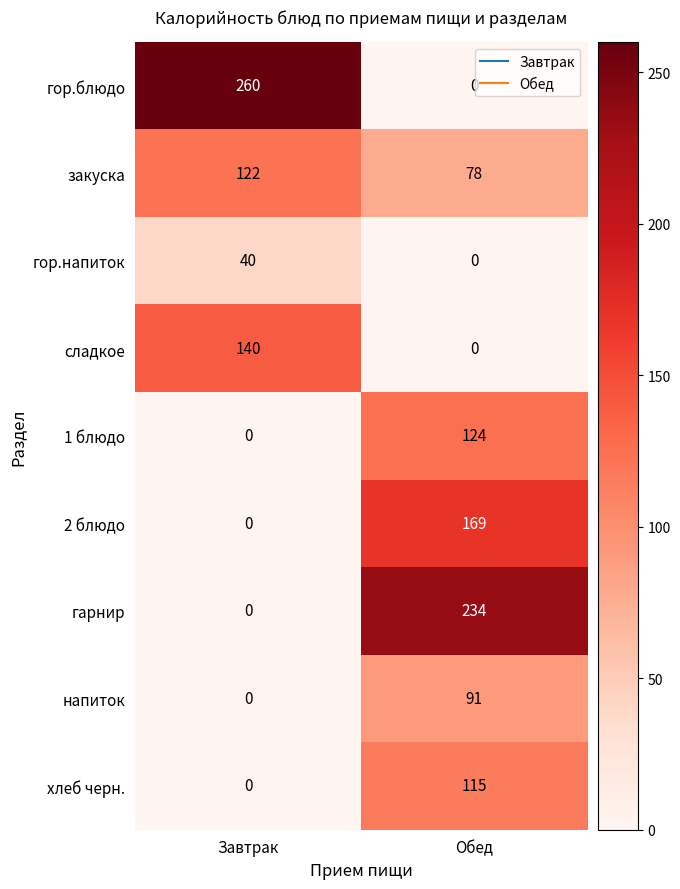

Count the number of data series in this chart.

9